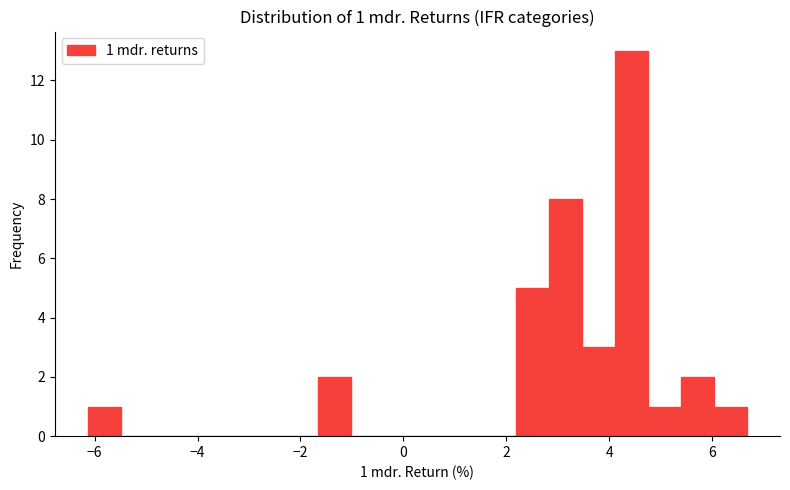

Read against the x-axis, roughly where is the centre of the tallest bar?

4.4